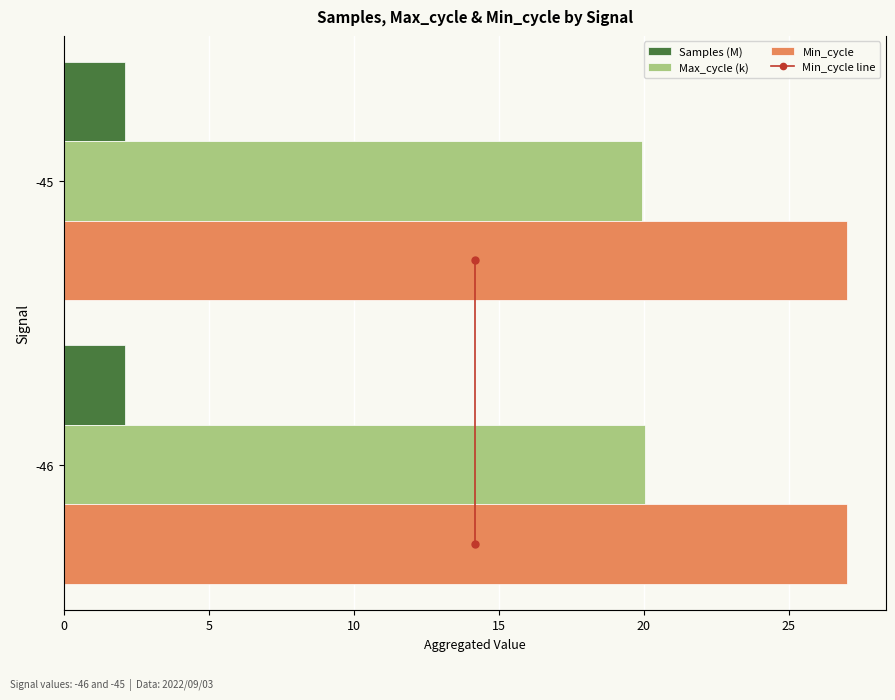

How many values in the Max_cycle (k) series are below 20?

1